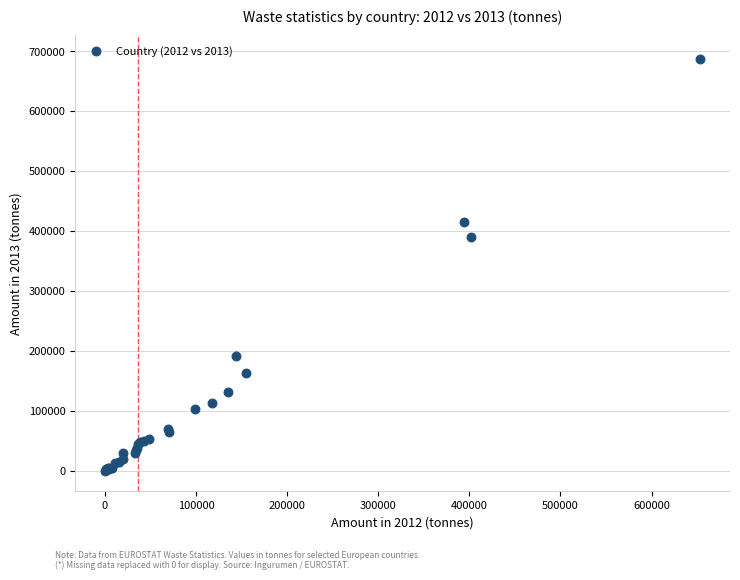

What Y value in the scatter plot is closest to 343470?

389622